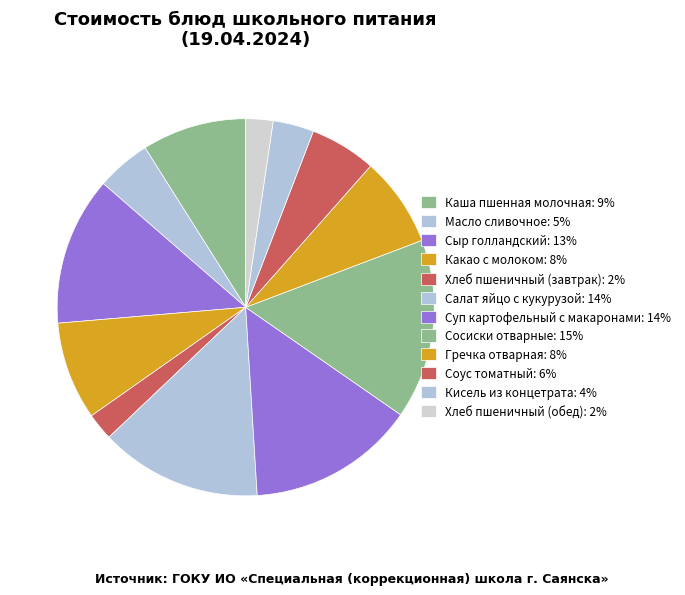

Is there a majority slice in this chart?

No